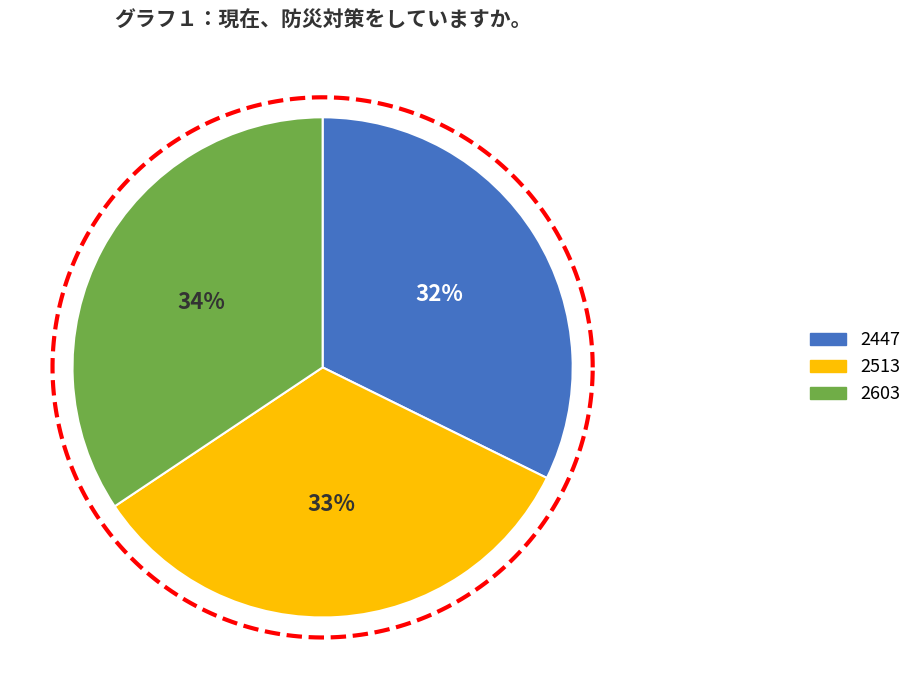

To the nearest percent, what percentage of the pie is 2447?

32%